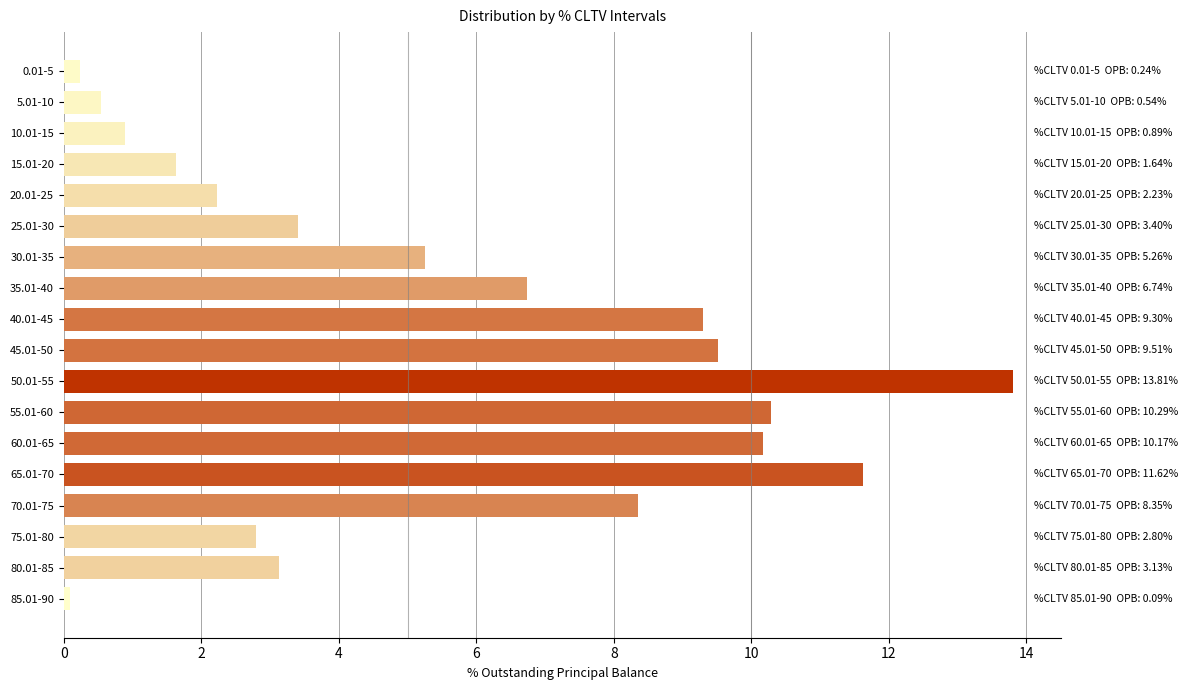

Rank the categories by value from highest to lowest.

50.01-55, 65.01-70, 55.01-60, 60.01-65, 45.01-50, 40.01-45, 70.01-75, 35.01-40, 30.01-35, 25.01-30, 80.01-85, 75.01-80, 20.01-25, 15.01-20, 10.01-15, 5.01-10, 0.01-5, 85.01-90